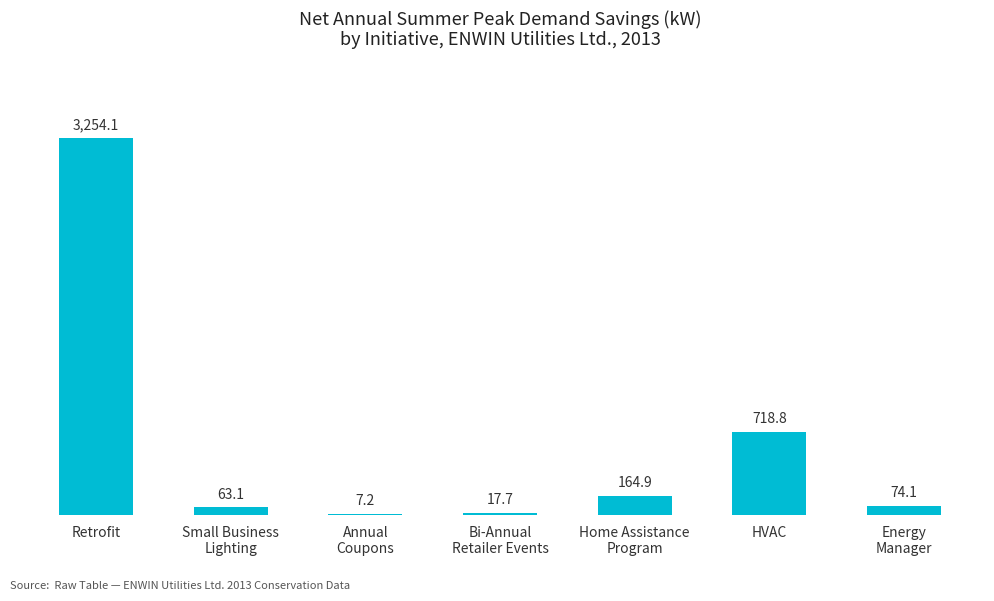

Which category has the highest value across all series?

Retrofit